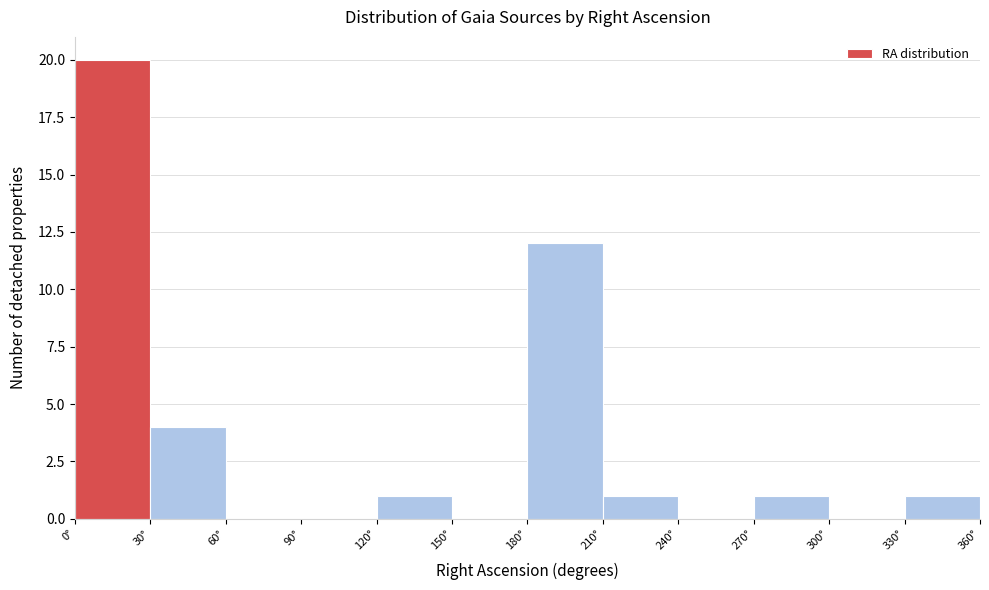

What is the height of the bar covering 210 to 240 on the x-axis? The values are not printed on the chart, so give them approximately, as read against the axis.

1